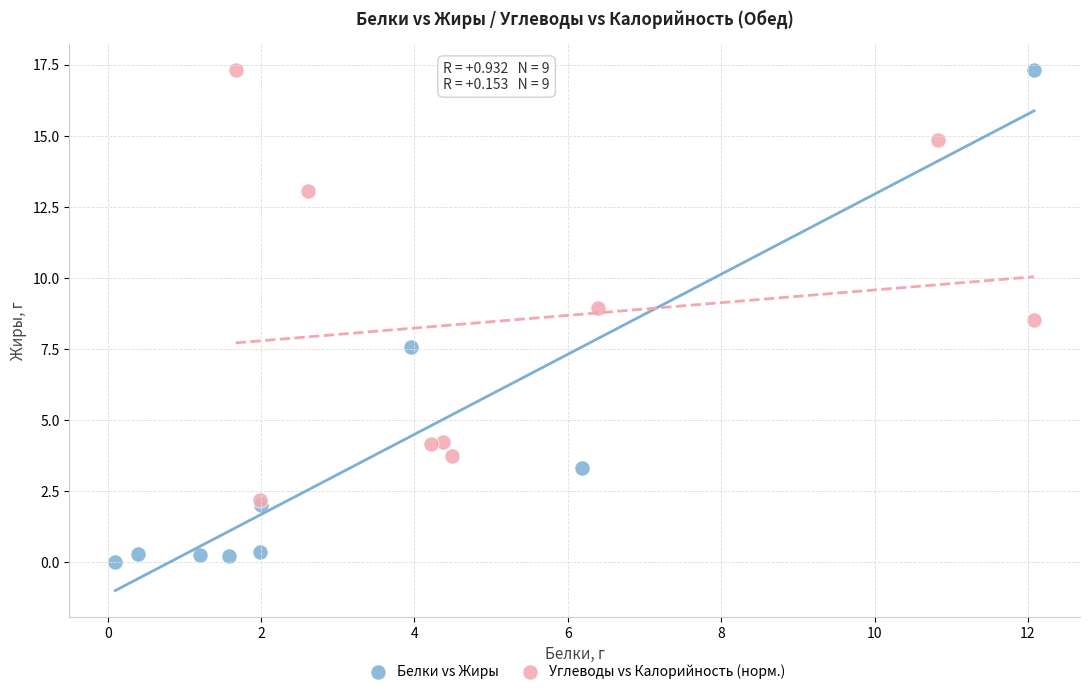

Which series has the widest spread of Y values?

Белки vs Жиры